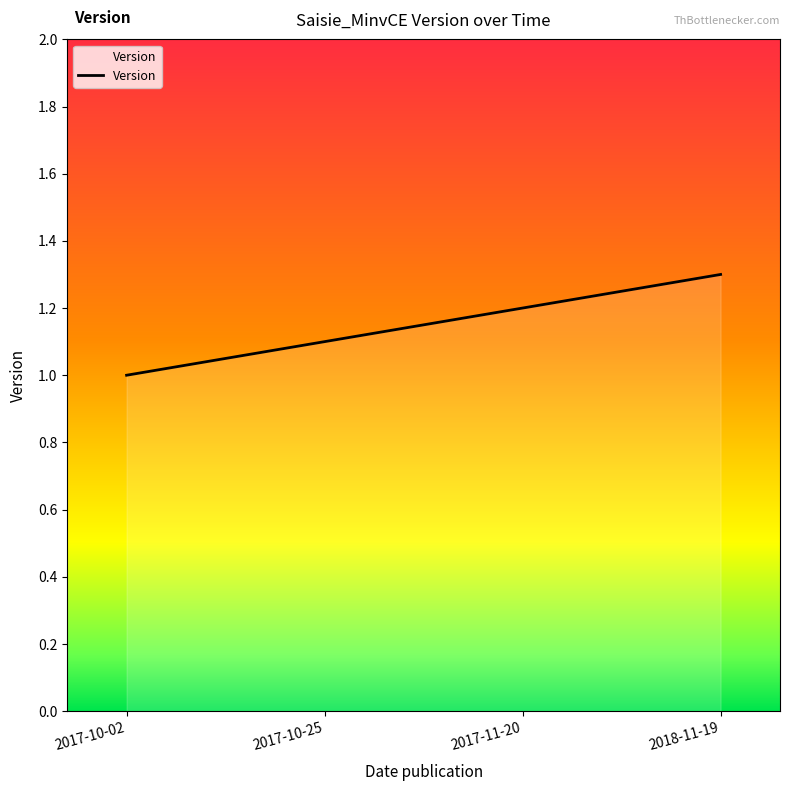

What is the change in value from 2017-11-20 to 2018-11-19?

+0.1